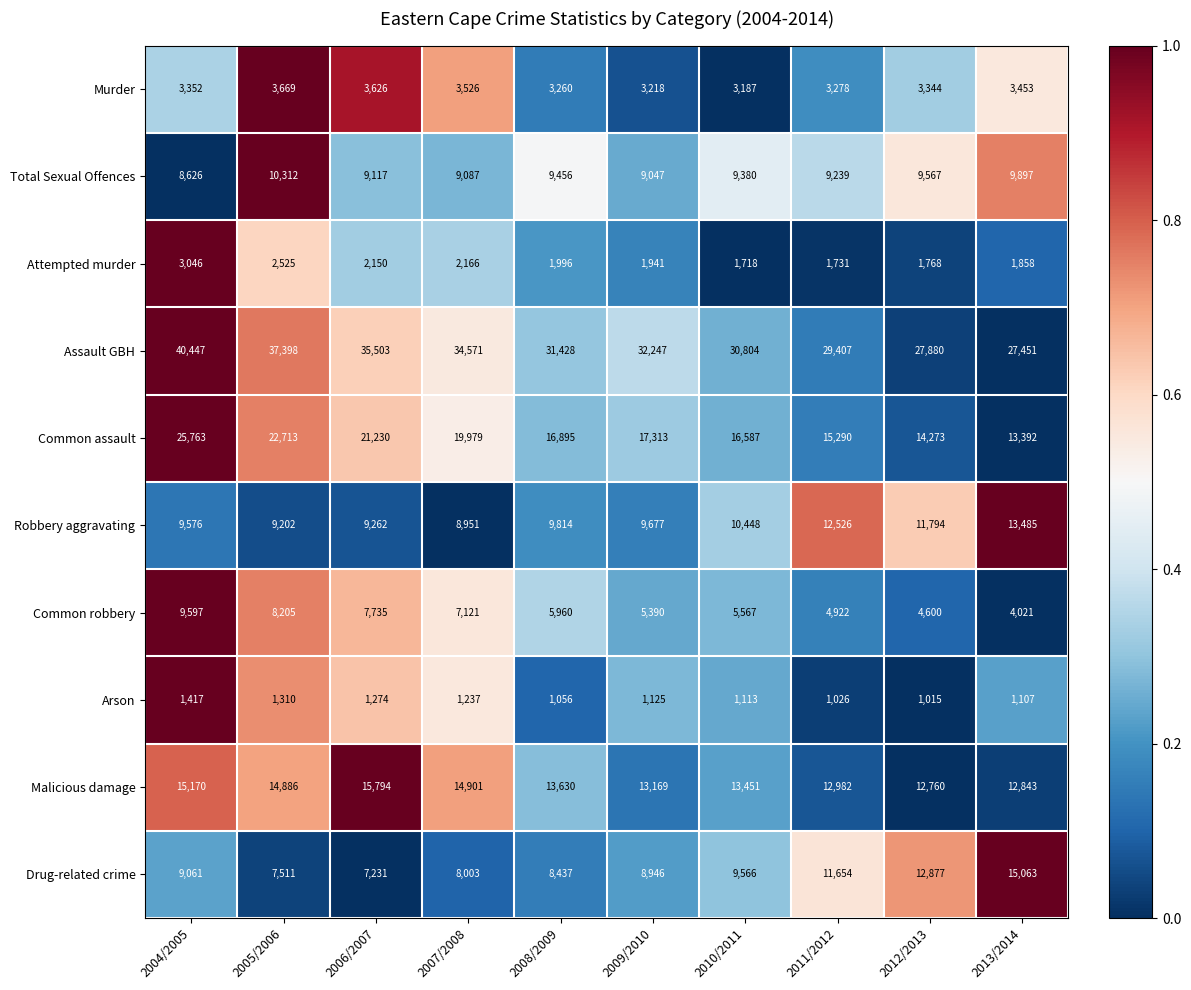

What is the approximate value of Murder at 2009/2010?

3218